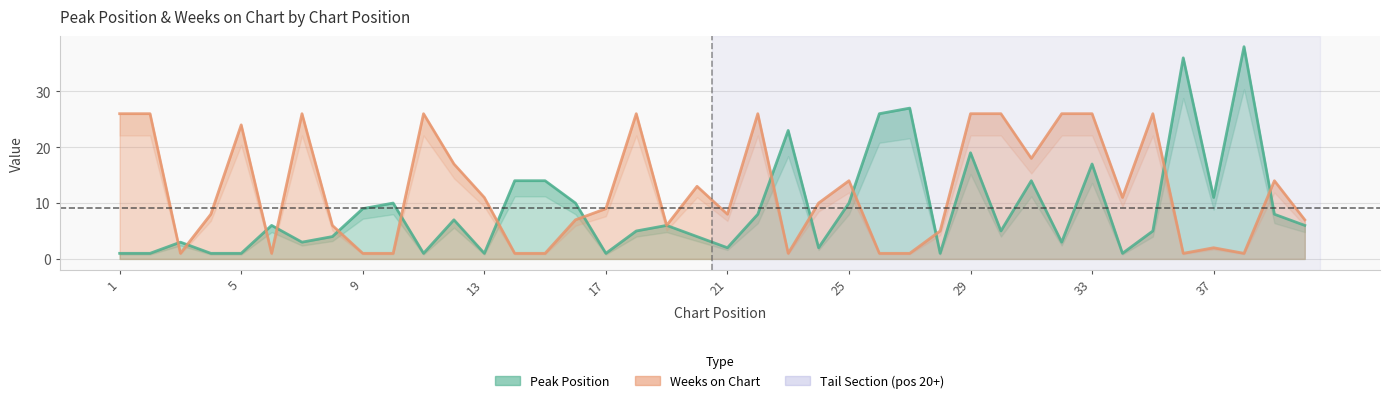

Reading right to left, list all the values displayed in this chart.

Peak Position: 40=6	39=8	38=38	37=11	36=36	35=5	34=1	33=17	32=3	31=14	30=5	29=19	28=1	27=27	26=26	25=10	24=2	23=23	22=8	21=2	20=4	19=6	18=5	17=1	16=10	15=14	14=14	13=1	12=7	11=1	10=10	9=9	8=4	7=3	6=6	5=1	4=1	3=3	2=1	1=1
Weeks on Chart: 40=7	39=14	38=1	37=2	36=1	35=26	34=11	33=26	32=26	31=18	30=26	29=26	28=5	27=1	26=1	25=14	24=10	23=1	22=26	21=8	20=13	19=6	18=26	17=9	16=7	15=1	14=1	13=11	12=17	11=26	10=1	9=1	8=6	7=26	6=1	5=24	4=8	3=1	2=26	1=26